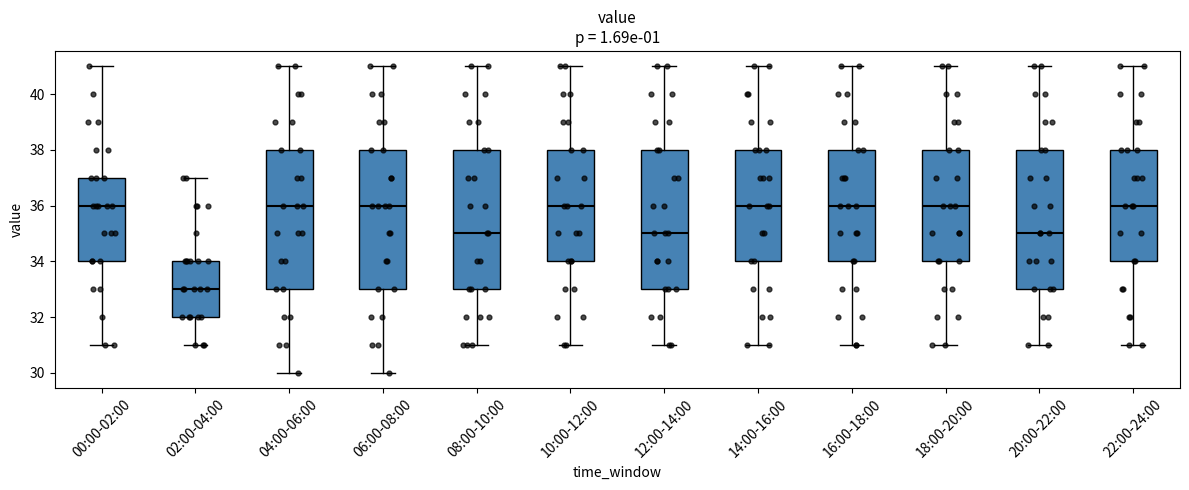

Reading left to right, read every box against the y-axis: the position of its median line, the range the box covers, and the ends of its whiskers. The values are not printed on the chart, so give them approximately, as read against the axis.

00:00-02:00: median 36, box 34 to 37, whiskers 31 to 41
02:00-04:00: median 33, box 32 to 34, whiskers 31 to 37
04:00-06:00: median 36, box 33 to 38, whiskers 30 to 41
06:00-08:00: median 36, box 33 to 38, whiskers 30 to 41
08:00-10:00: median 35, box 33 to 38, whiskers 31 to 41
10:00-12:00: median 36, box 34 to 38, whiskers 31 to 41
12:00-14:00: median 35, box 33 to 38, whiskers 31 to 41
14:00-16:00: median 36, box 34 to 38, whiskers 31 to 41
16:00-18:00: median 36, box 34 to 38, whiskers 31 to 41
18:00-20:00: median 36, box 34 to 38, whiskers 31 to 41
20:00-22:00: median 35, box 33 to 38, whiskers 31 to 41
22:00-24:00: median 36, box 34 to 38, whiskers 31 to 41